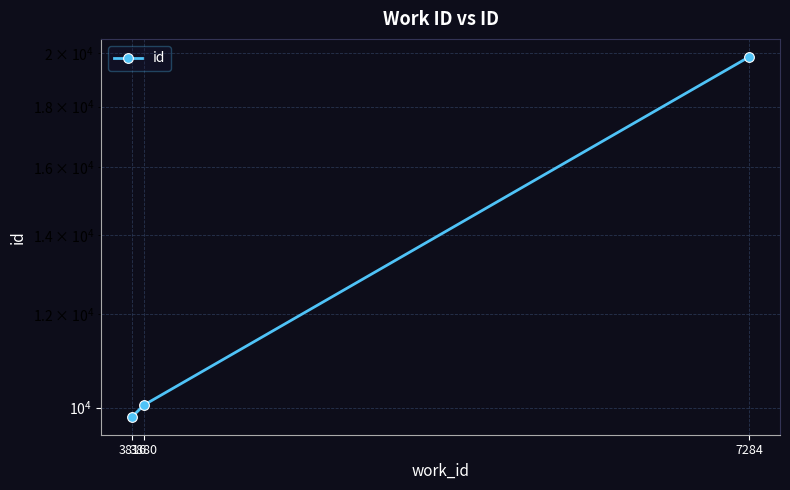

The chart shows a value of 19841 at 7284. True or false?

True